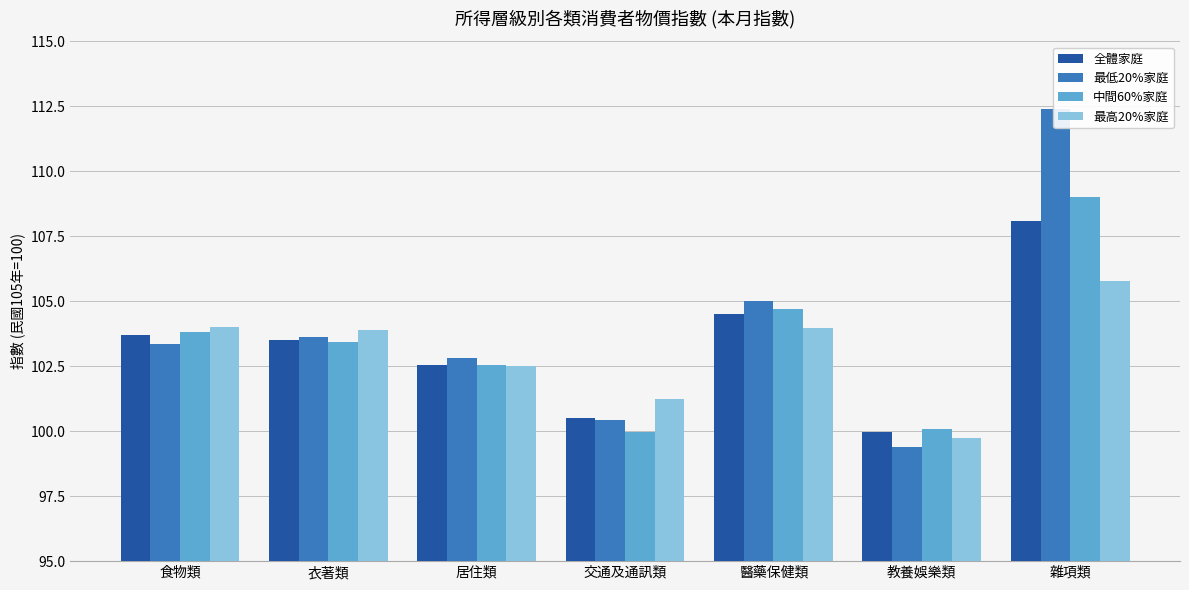

At which category is the sum across all series the highest?

雜項類